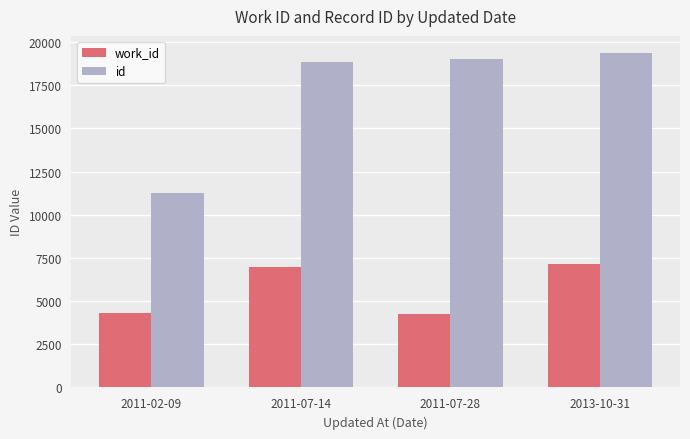

What are all the series names shown in the legend?

work_id, id